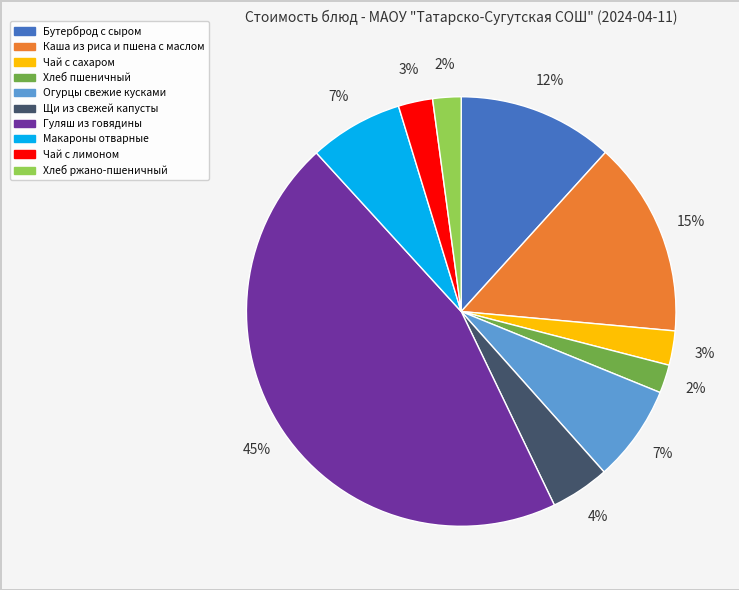

What is the ratio of the value at Бутерброд с сыром to the value at Макароны отварные?

1.7